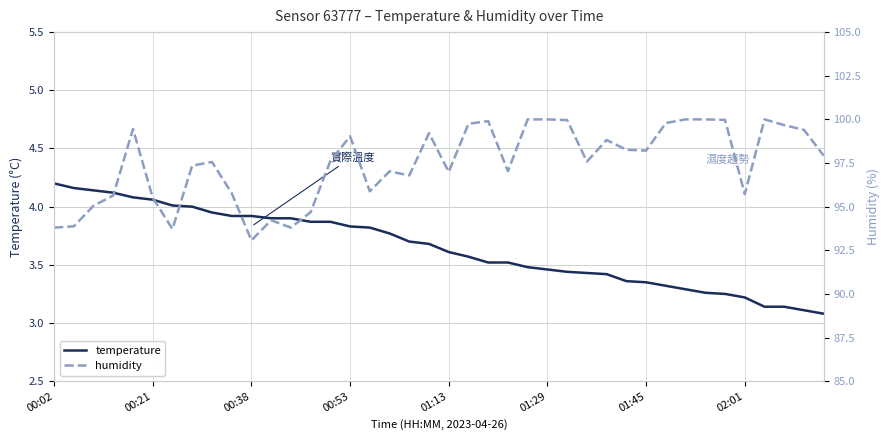

What is the sum of all temperature values?

145.9